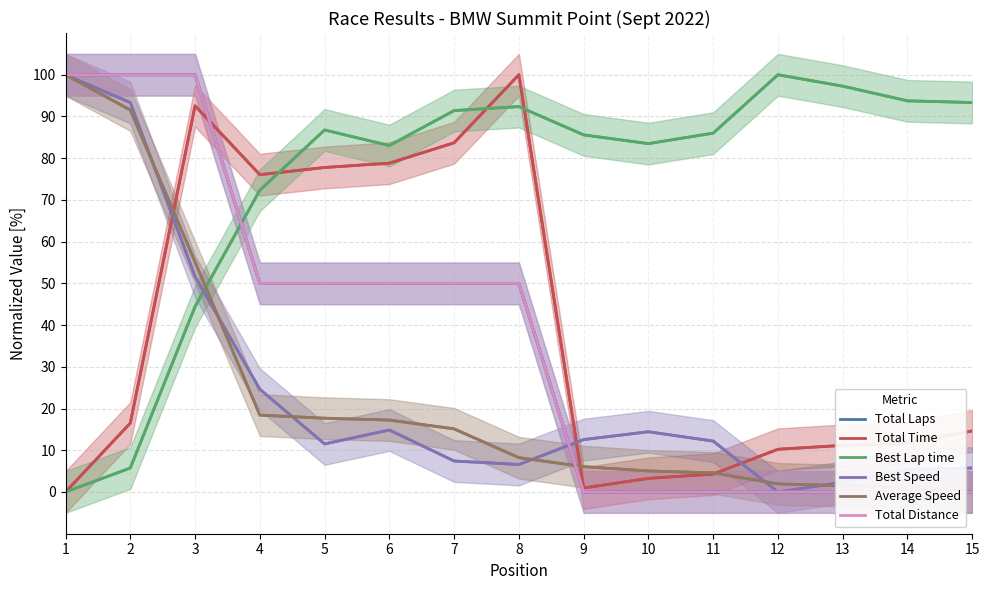

True or false: Total Distance has more than 2 interior local peaks.

False